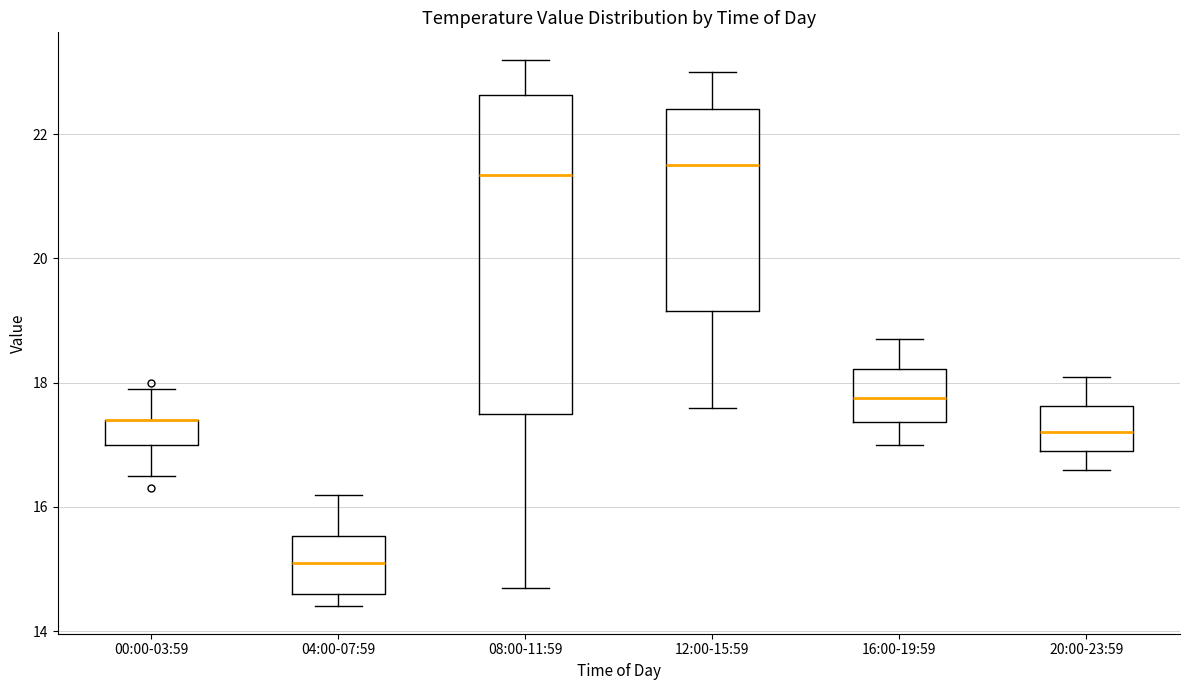

Which box is the tallest, from its lower edge to its upper edge?

08:00-11:59